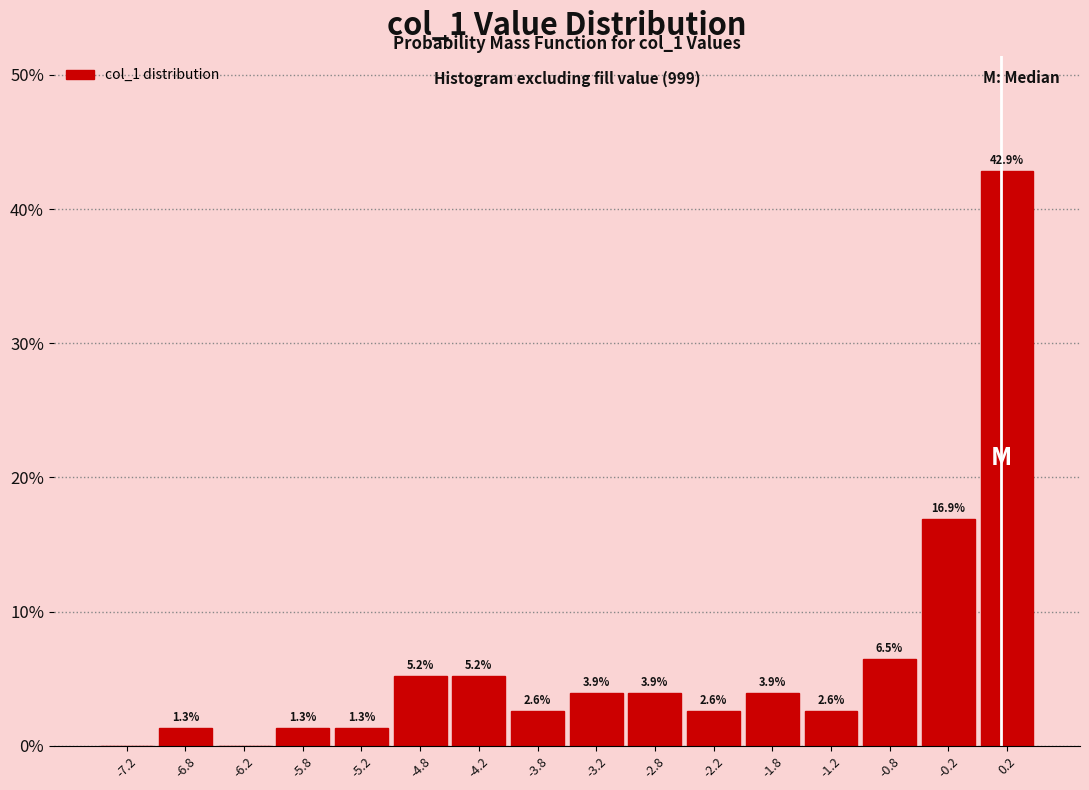

Which range on the x-axis has the tallest bar?

0.0 to 0.5